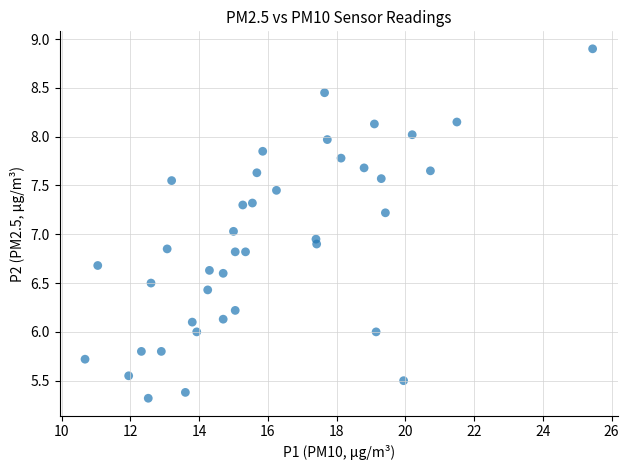

What is the range of X values (max minus min)?

14.8